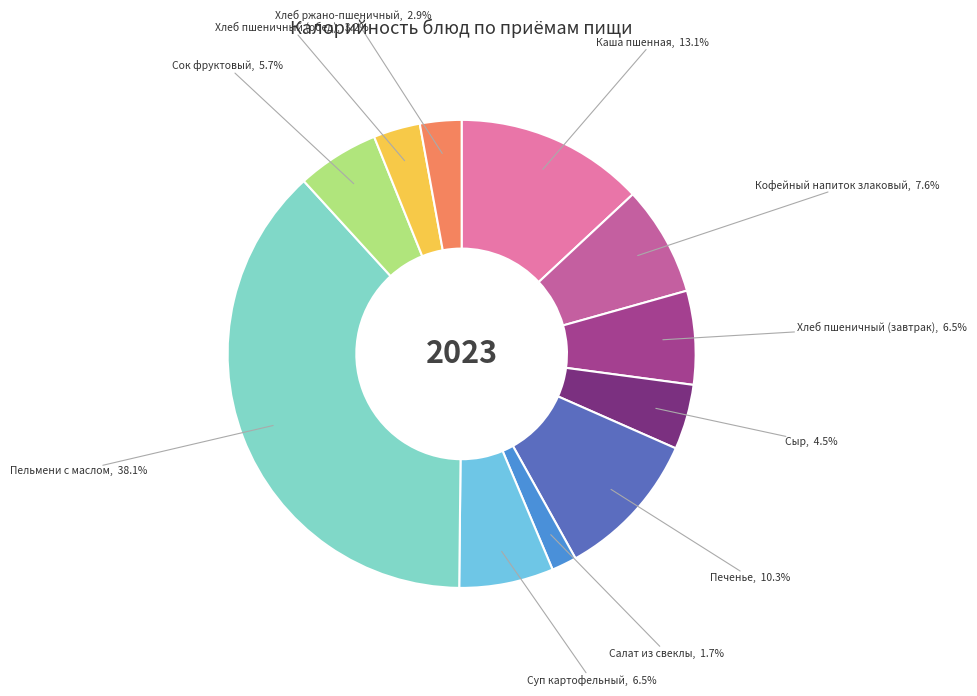

Which has a higher value, Салат из свеклы or Хлеб ржано-пшеничный?

Хлеб ржано-пшеничный